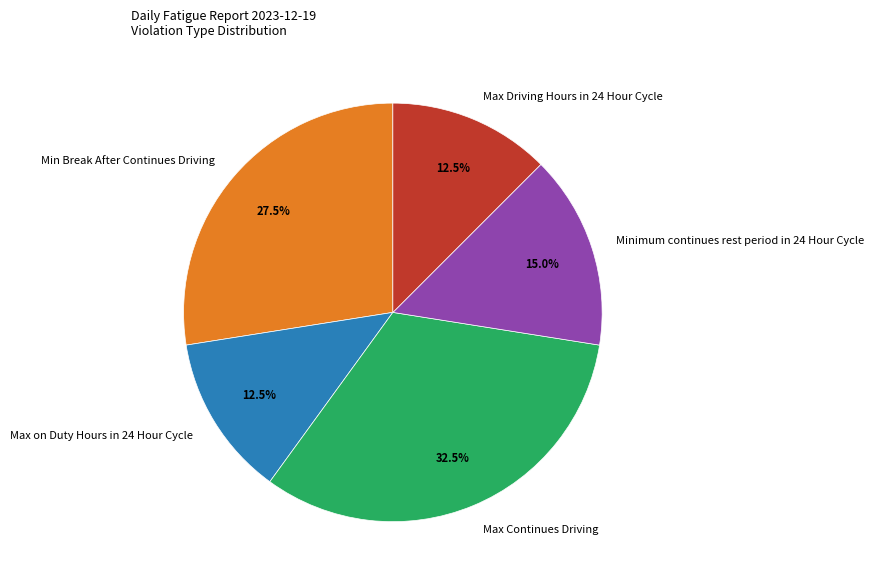

The Max on Duty Hours in 24 Hour Cycle slice represents 26% of the pie. True or false?

False